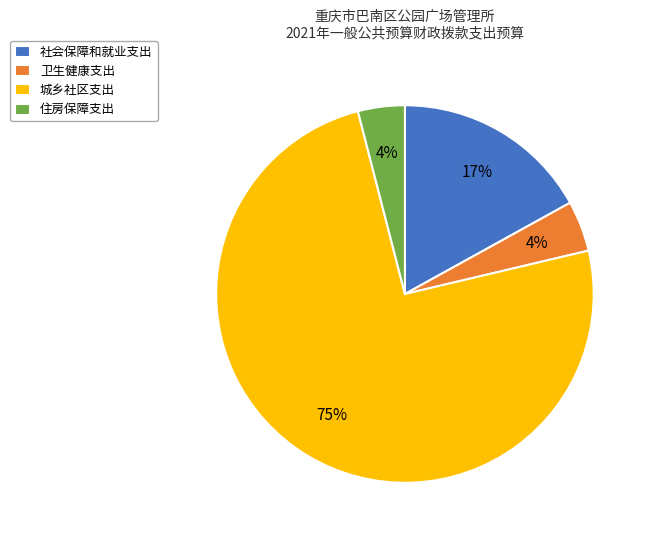

Combined, do 社会保障和就业支出 and 城乡社区支出 account for over 50%?

Yes